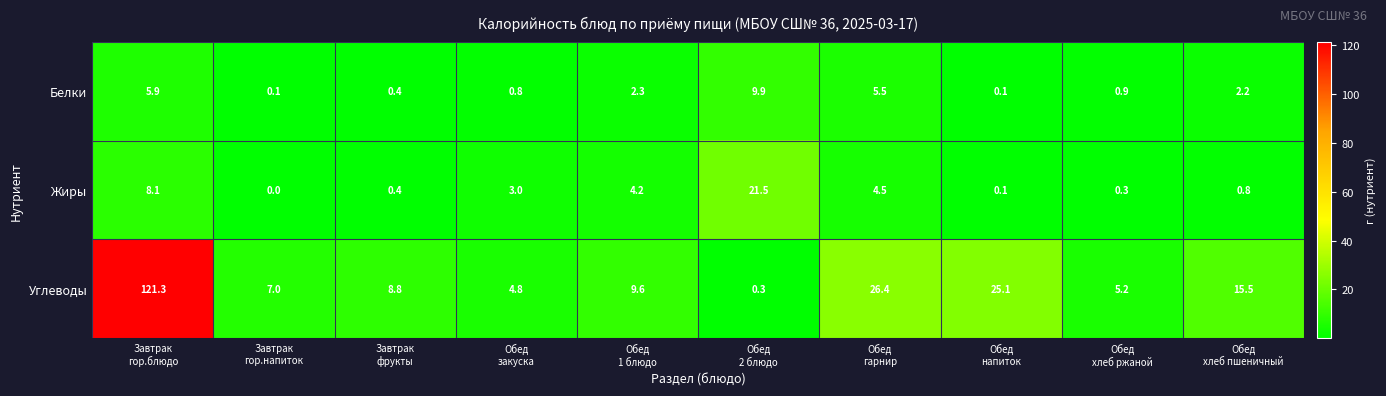

What is the total value across all series at Обед
закуска?

8.6